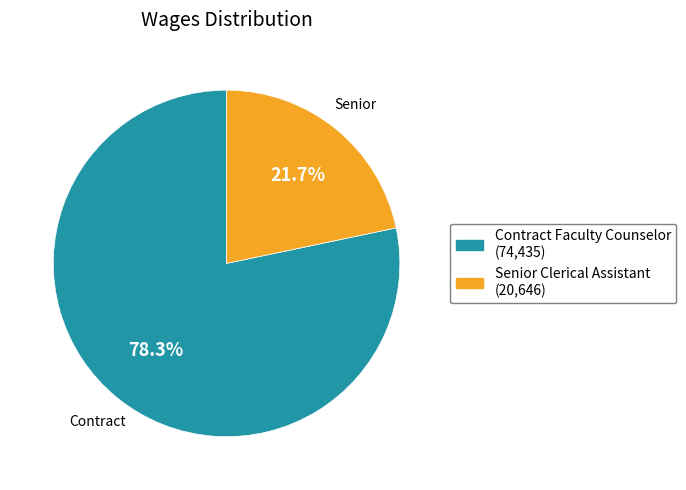

Does Senior Clerical Assistant represent more than half of the total?

No